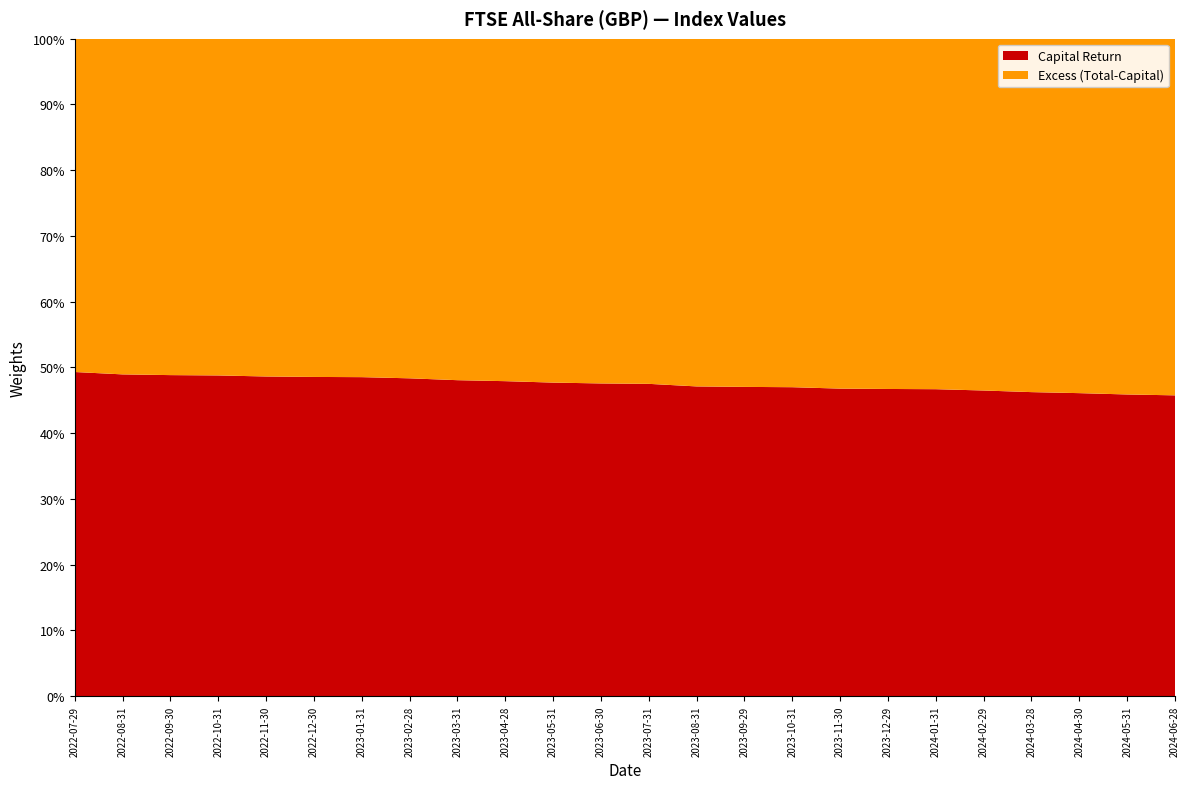

Reading right to left, extract all data points from this chart.

Capital Return: 2024-06-28=4451.9	2024-05-31=4517.1	2024-04-30=4430.2	2024-03-28=4338.1	2024-02-29=4163.2	2024-01-31=4173.1	2023-12-29=4232.0	2023-11-30=4053.8	2023-10-31=3954.3	2023-09-29=4127.2	2023-08-31=4059.5	2023-07-31=4198.0	2023-06-30=4096.3	2023-05-31=4066.8	2023-04-28=4283.8	2023-03-31=4157.9	2023-02-28=4304.5	2023-01-31=4255.7	2022-12-30=4075.1	2022-11-30=4139.6	2022-10-31=3876.5	2022-09-30=3763.5	2022-08-31=4007.5	2022-07-29=4107.0
Total Return: 2024-06-28=9728.9	2024-05-31=9842.5	2024-04-30=9611.0	2024-03-28=9379.3	2024-02-29=8953.8	2024-01-31=8936.6	2023-12-29=9056.2	2023-11-30=8664.9	2023-10-31=8413.7	2023-09-29=8772.8	2023-08-31=8615.6	2023-07-31=8836.2	2023-06-30=8610.8	2023-05-31=8526.0	2023-04-28=8940.1	2023-03-31=8650.3	2023-02-28=8902.9	2023-01-31=8769.6	2022-12-30=8391.9	2022-11-30=8512.8	2022-10-31=7945.8	2022-09-30=7706.0	2022-08-31=8187.2	2022-07-29=8329.2